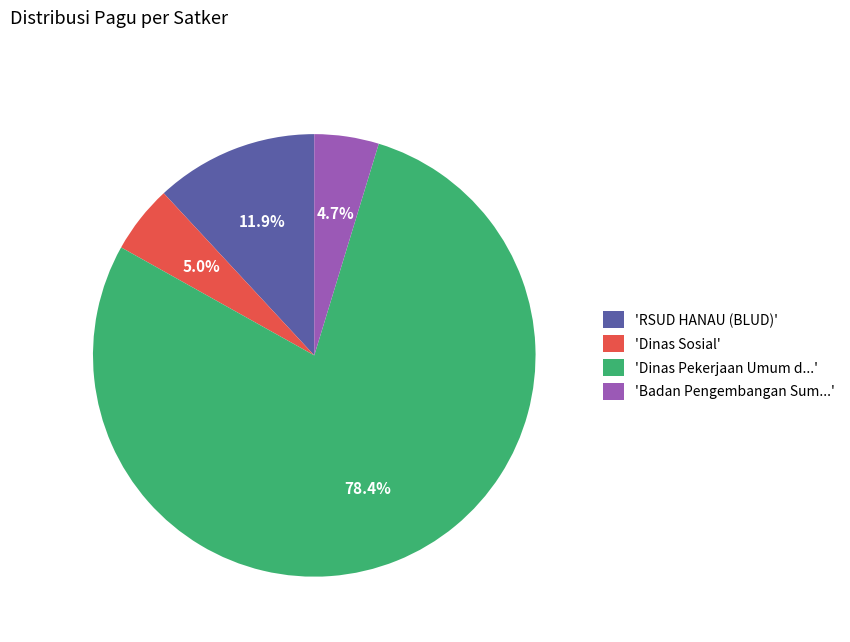

What is the ratio of the value at 'Dinas Pekerjaan Umum d...' to the value at 'RSUD HANAU (BLUD)'?

6.6